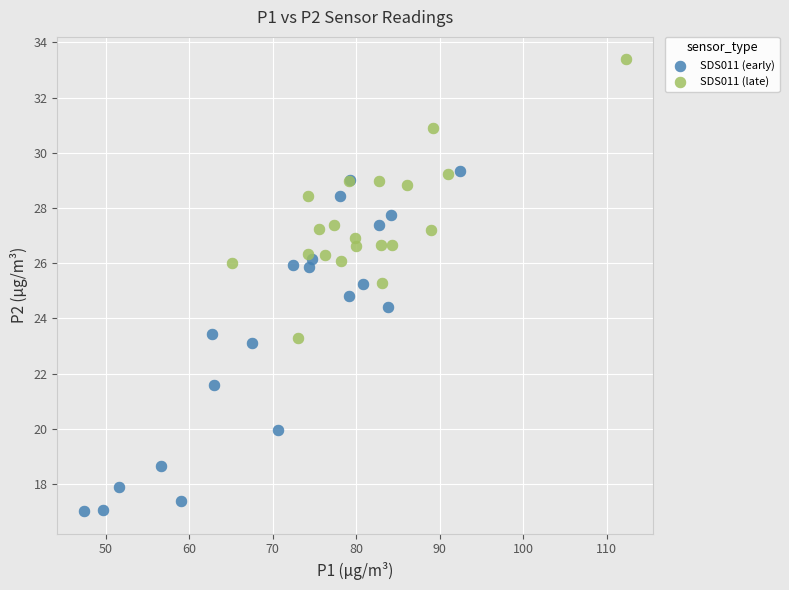

Which series reaches the minimum Y coordinate?

SDS011 (early)